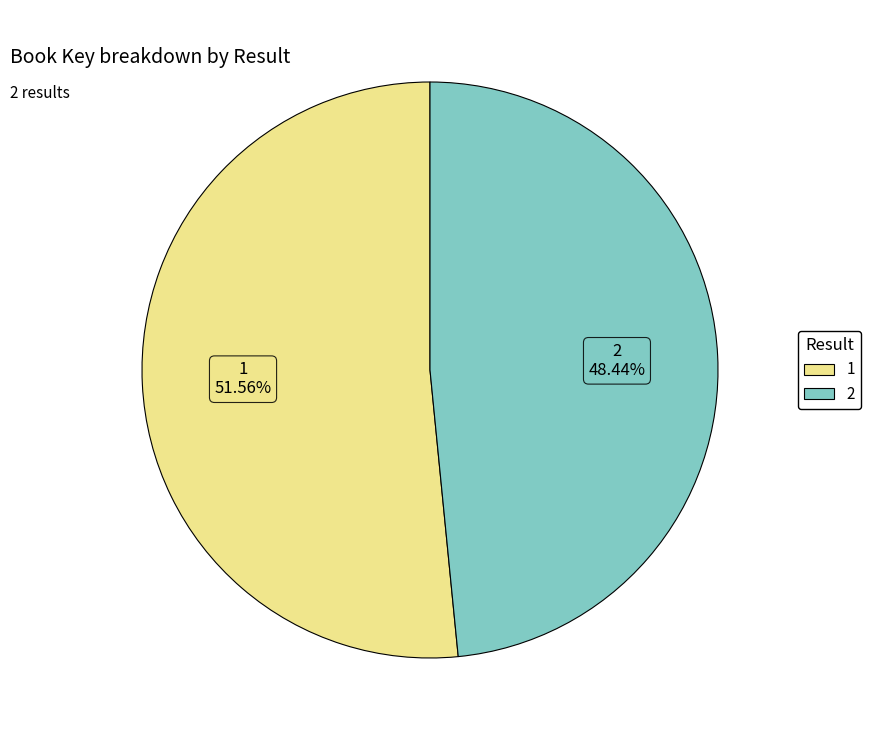

What percentage is the 2 slice, to the nearest percent?

48%